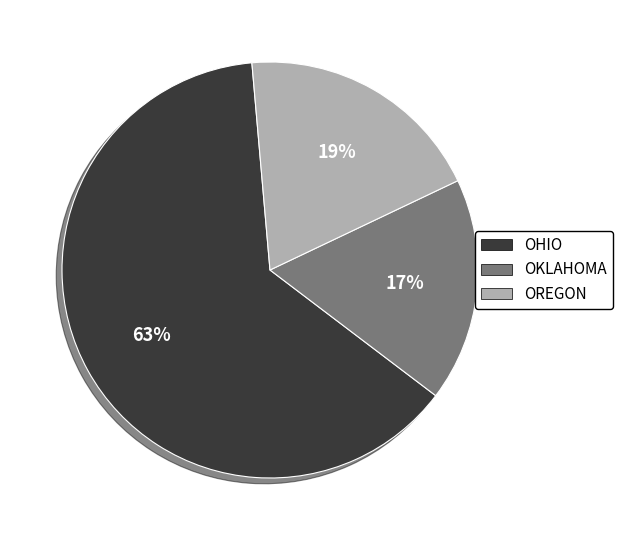

Does any single category account for the majority?

Yes